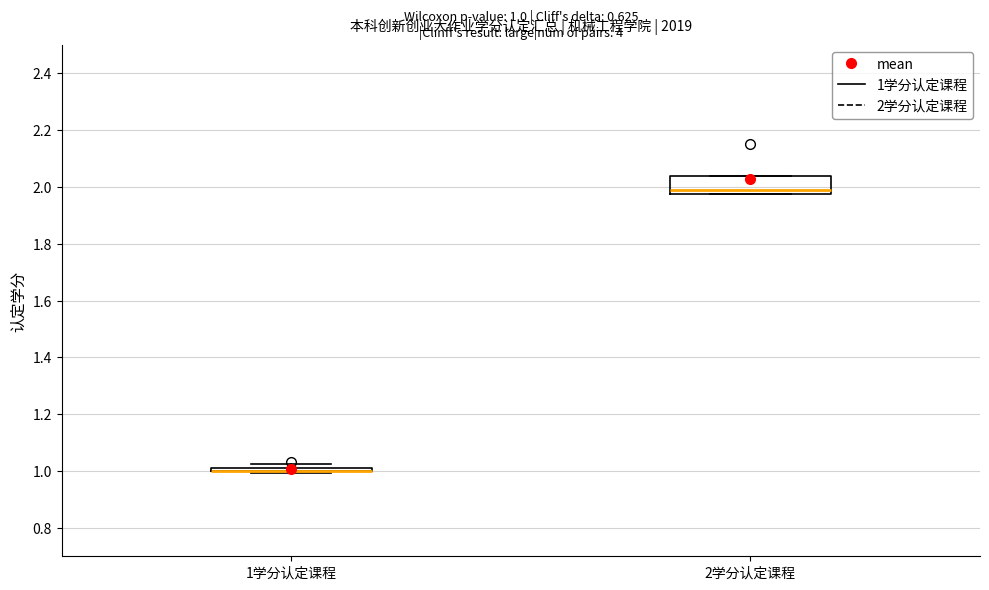

Comparing the boxes themselves (not the whiskers), which one is the tallest?

2学分认定课程